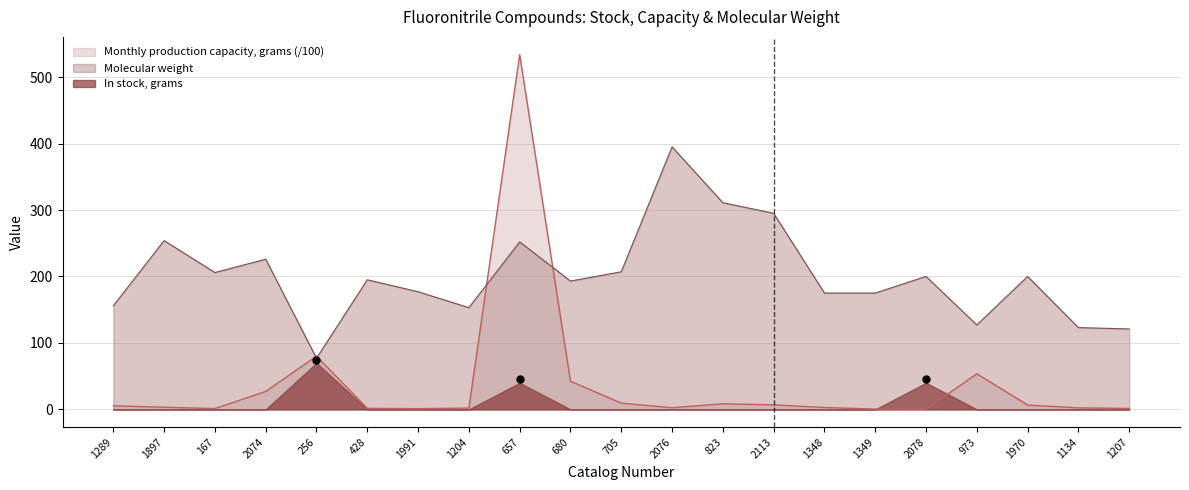

The Monthly production capacity, grams (/100) series shows 3.2 at 1897. True or false?

True